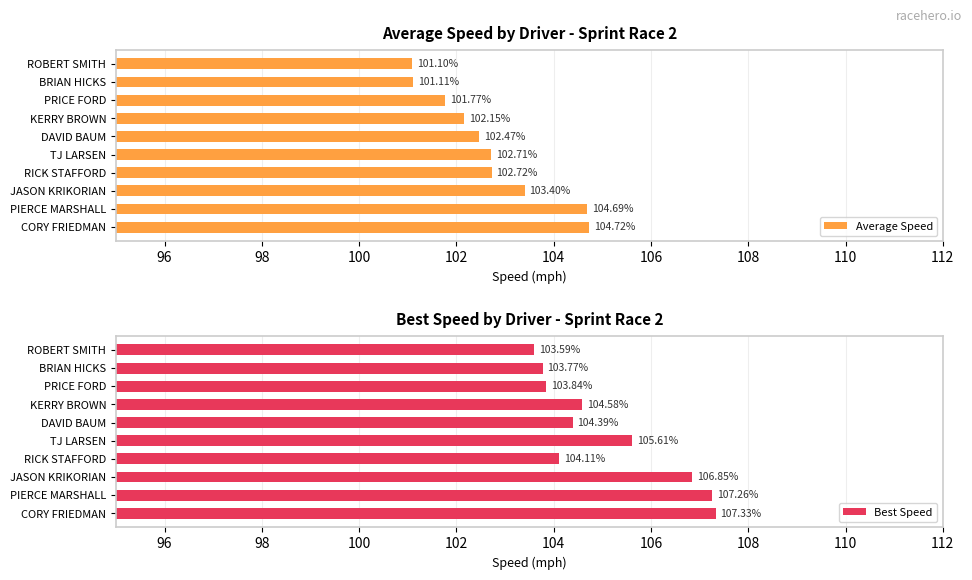

Which series has the largest total across all categories?

Best Speed